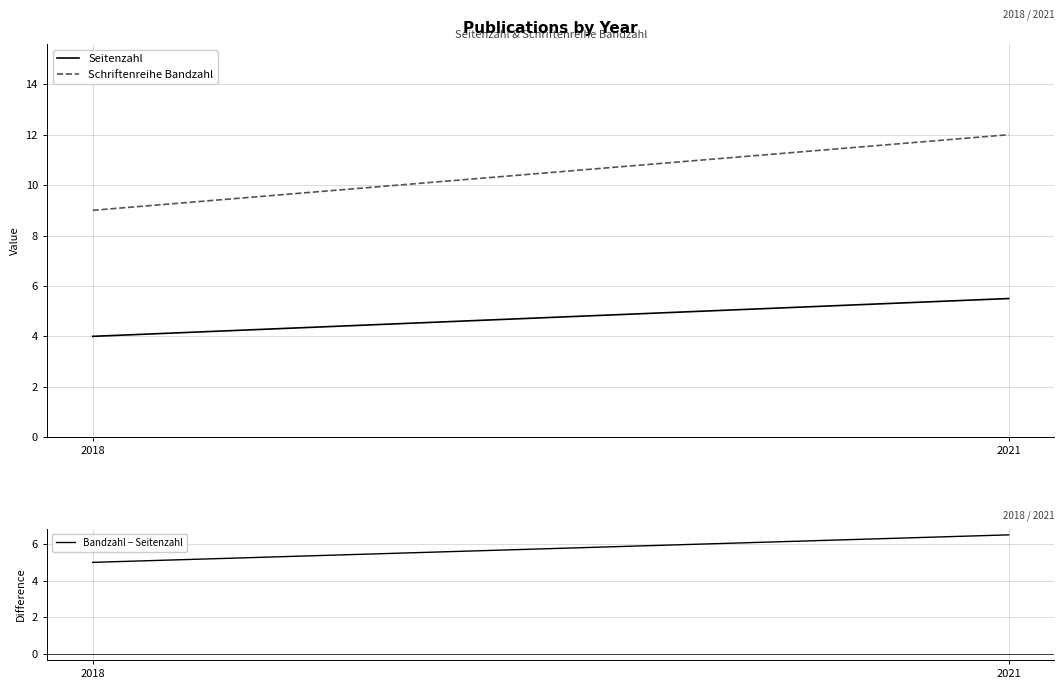

Rank the series by their average value, from lowest to highest.

Seitenzahl, Bandzahl − Seitenzahl, Schriftenreihe Bandzahl